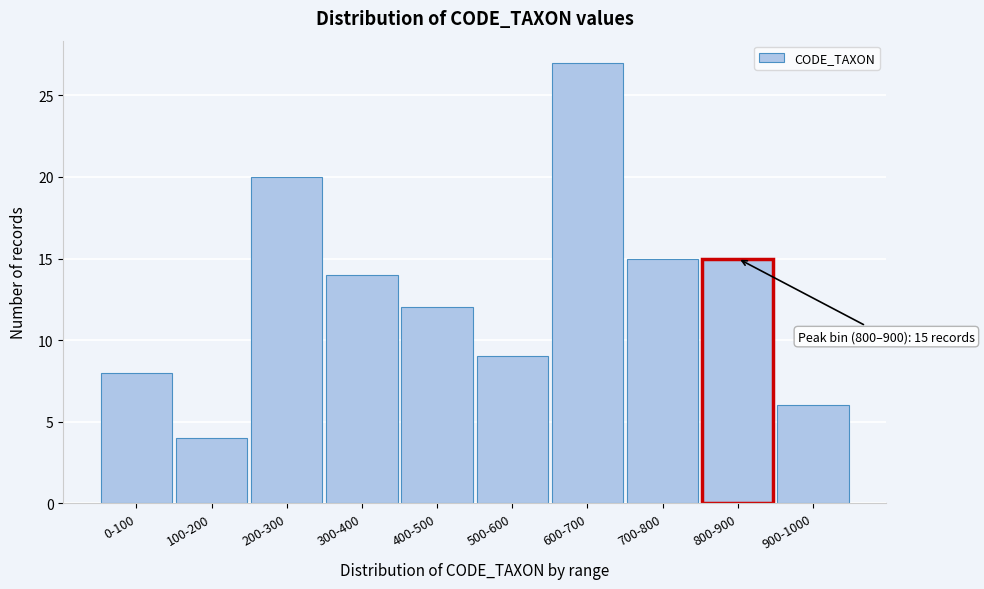

Reading right to left, list all the values displayed in this chart.

6	15	15	27	9	12	14	20	4	8